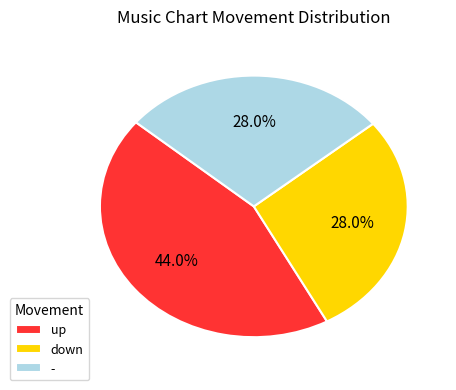

To the nearest percent, what portion does up represent?

44%